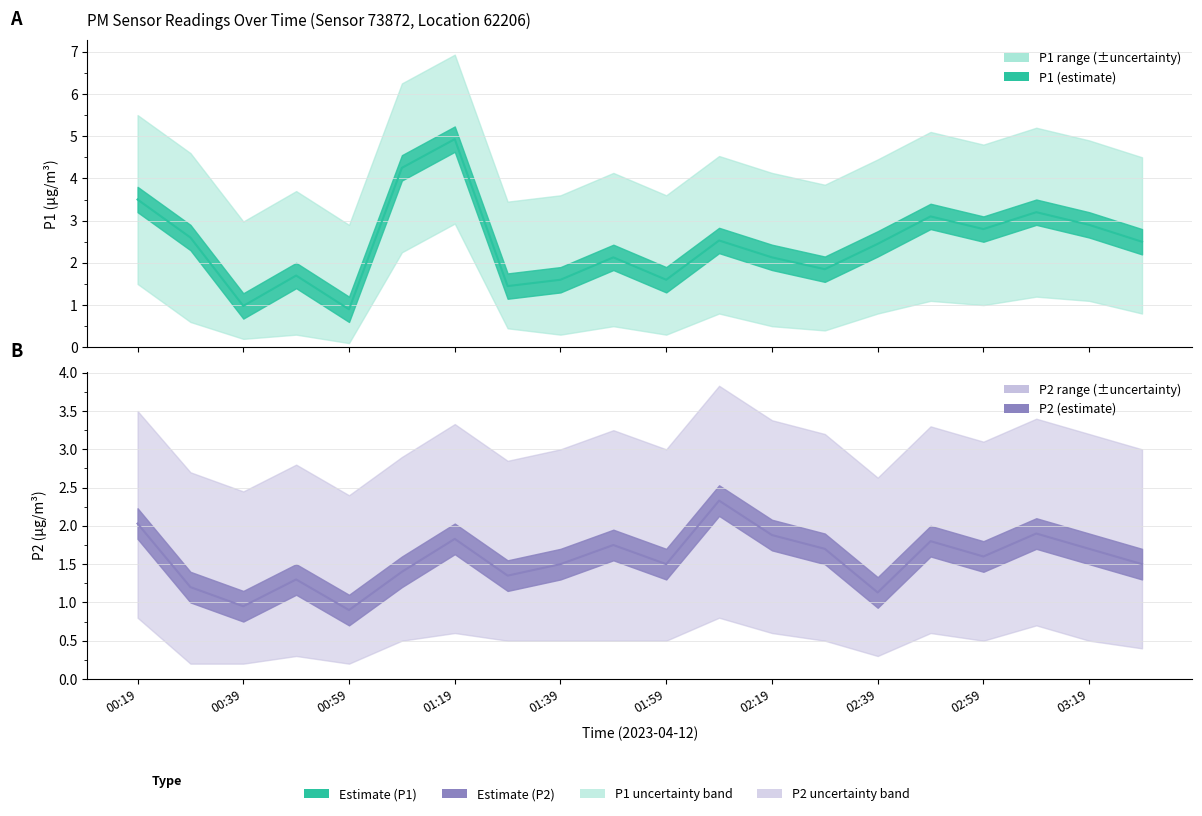

True or false: P2_lower and P1 intersect in this chart.

False